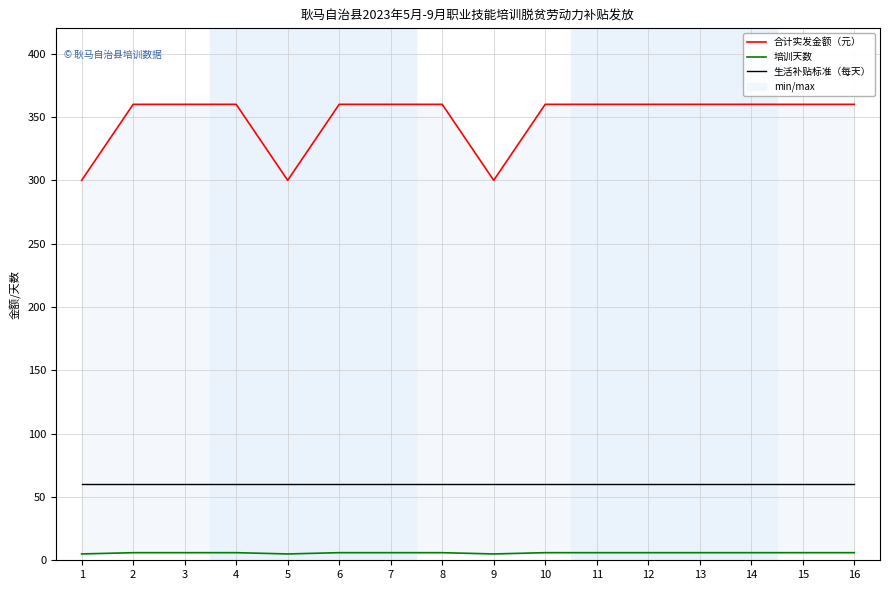

What is the minimum value shown in the chart?

5